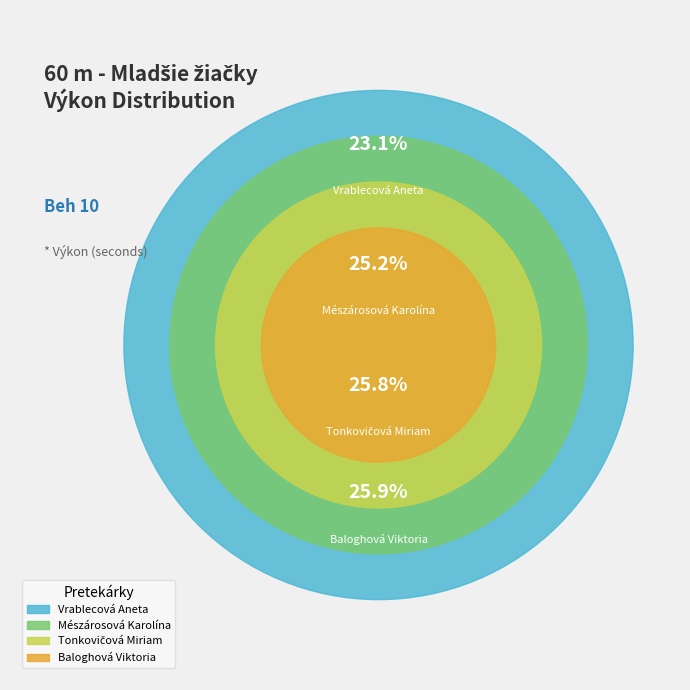

Is the sum of Baloghová Viktoria and Tonkovičová Miriam greater than half?

Yes